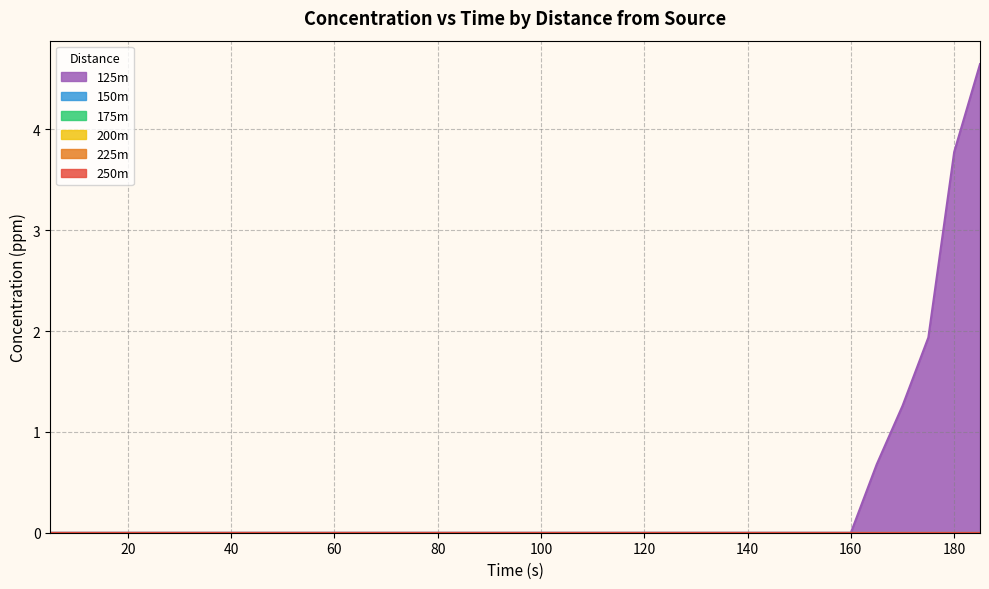

True or false: 125m and 225m intersect in this chart.

False